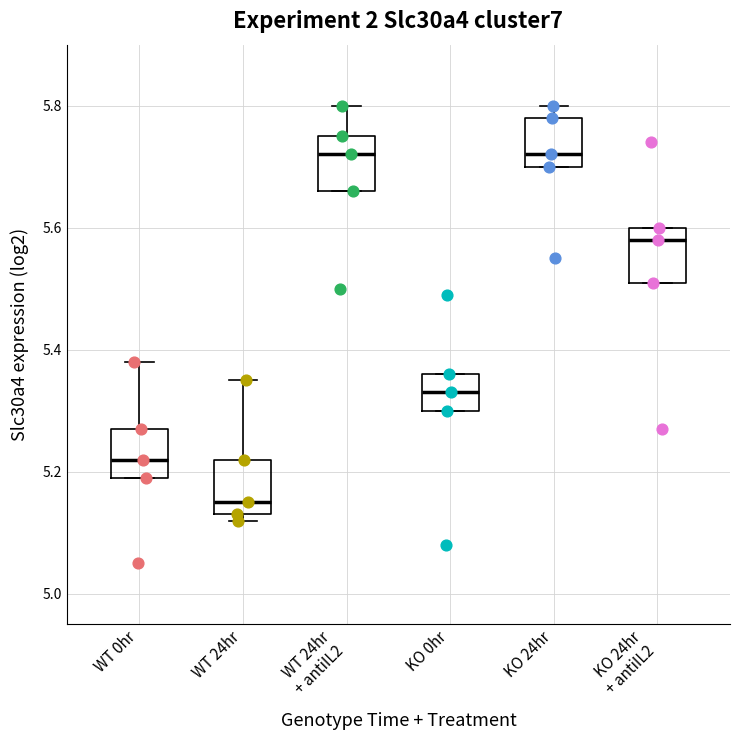

Which box's median line is the lowest?

WT 24hr